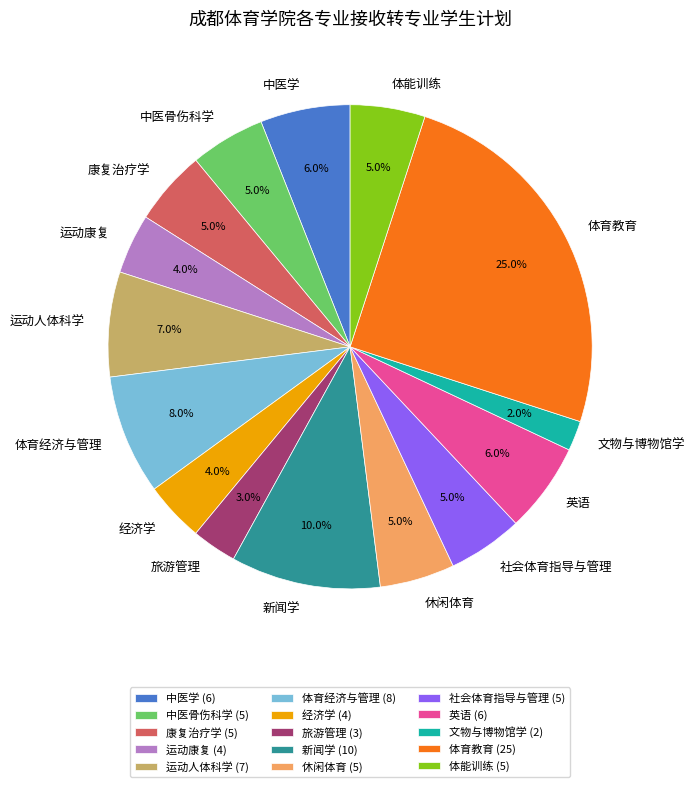

Is there any slice that represents more than half of the pie?

No